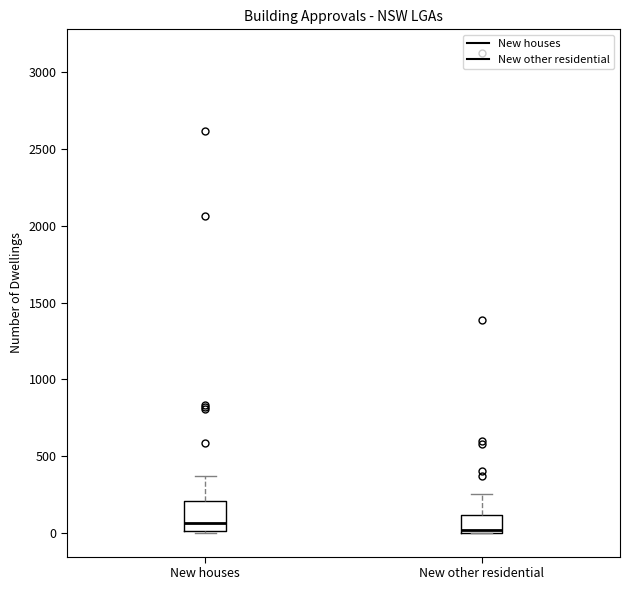

Reading left to right, read every box against the y-axis: the position of its median line, the range the box covers, and the ends of its whiskers. The values are not printed on the chart, so give them approximately, as read against the axis.

New houses: median 50, box 0 to 200, whiskers 0 to 350
New other residential: median 0, box 0 to 100, whiskers 0 to 250